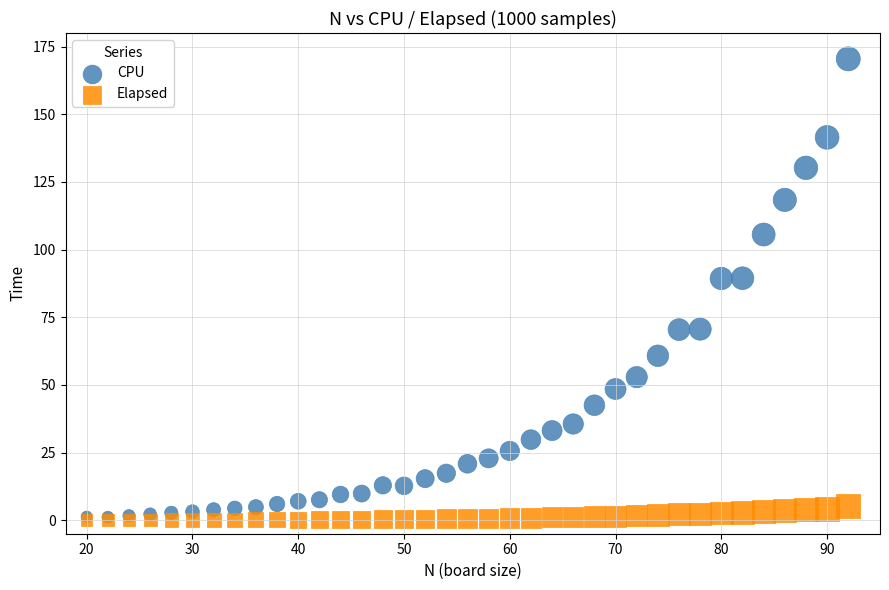

What are all the series names shown in the legend?

CPU, Elapsed